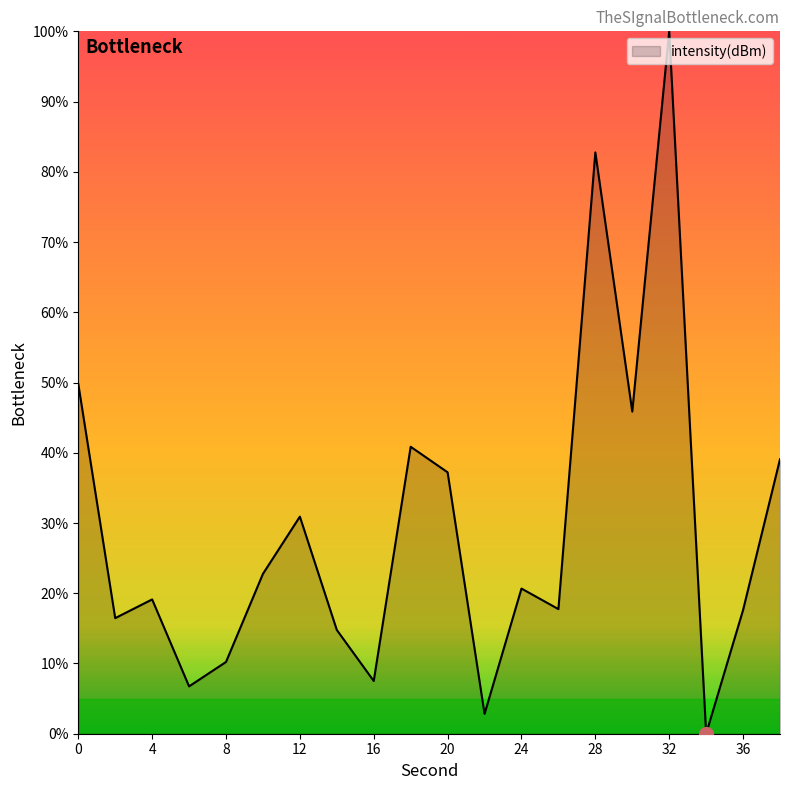

What is the maximum value shown in the chart?

100.0